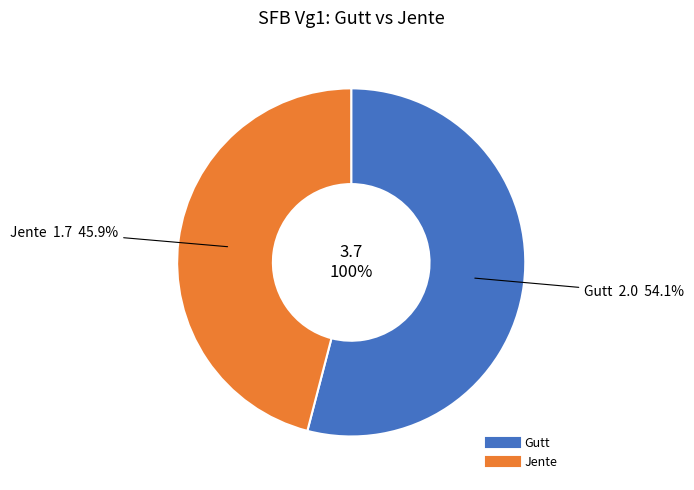

To the nearest percent, what is the combined percentage of Jente and Gutt?

100%